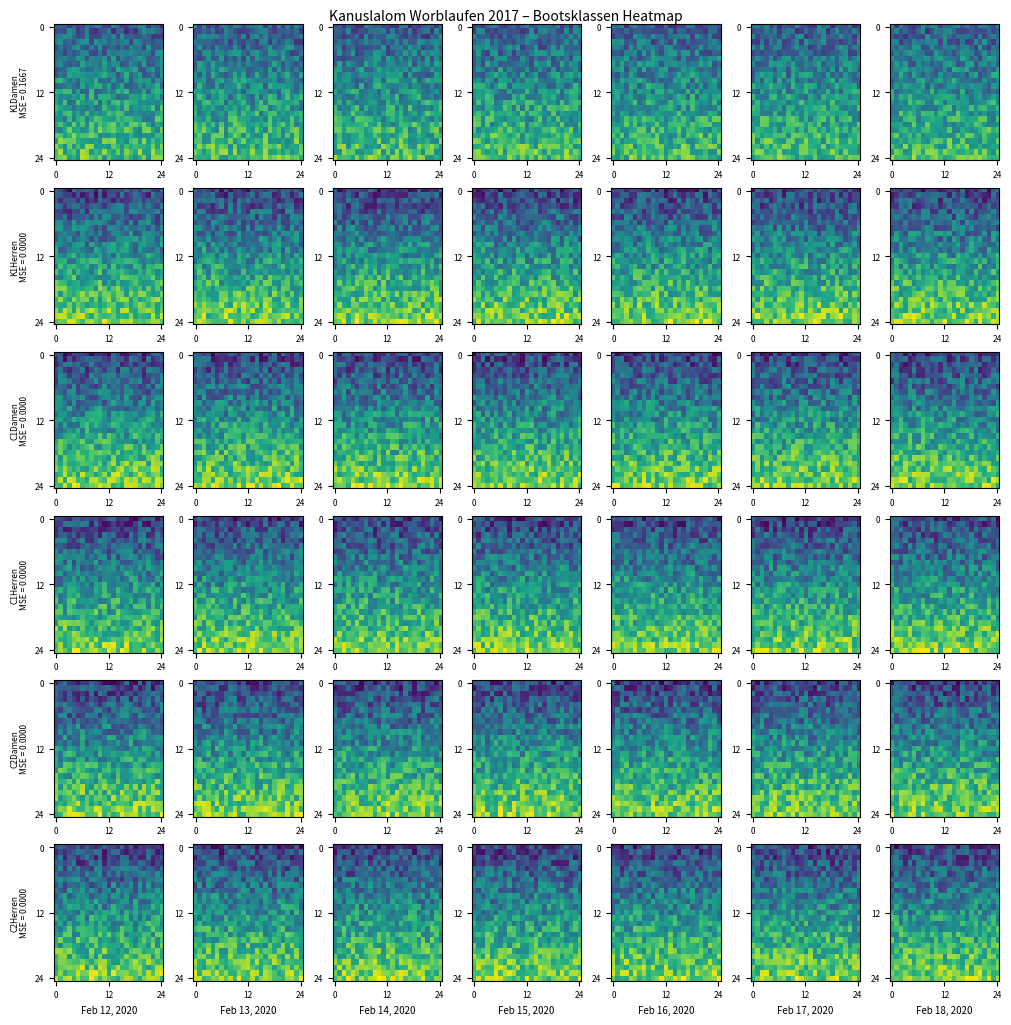

At which category is the sum across all series the highest?

13